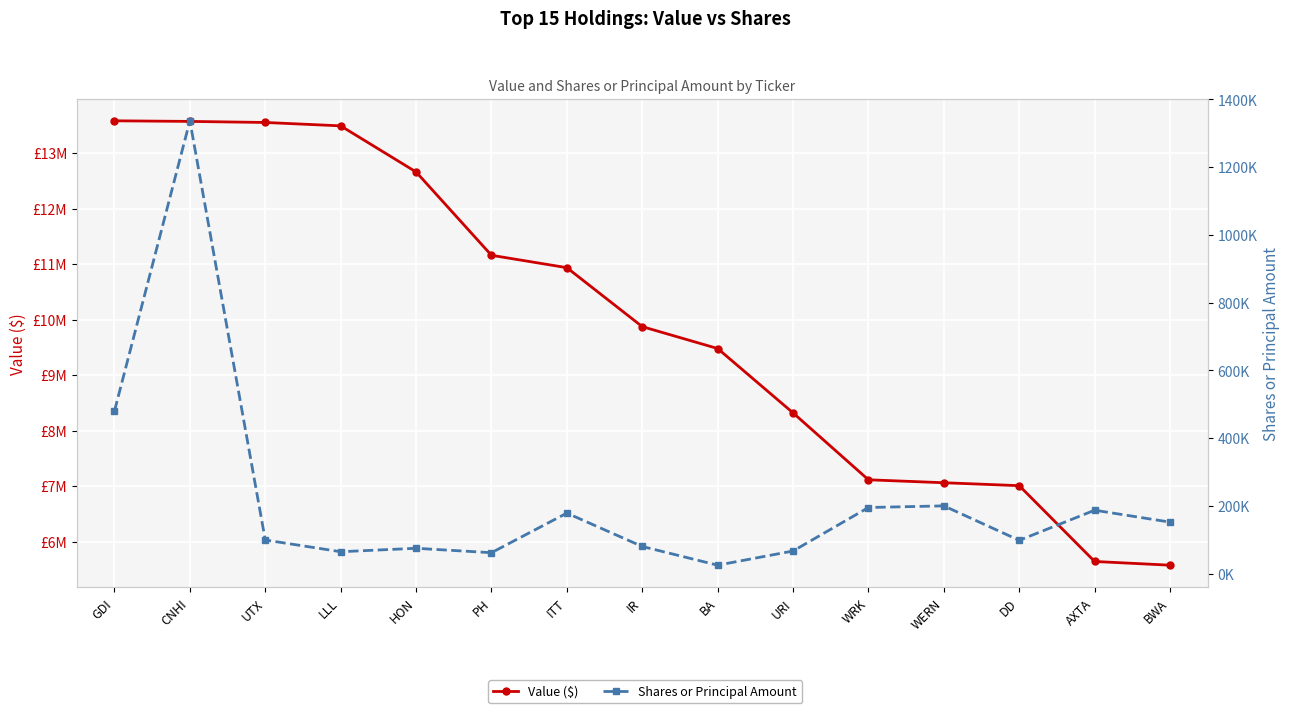

In Shares or Principal Amount, how many points are lower than both neighbors (excluding endpoints)?

4